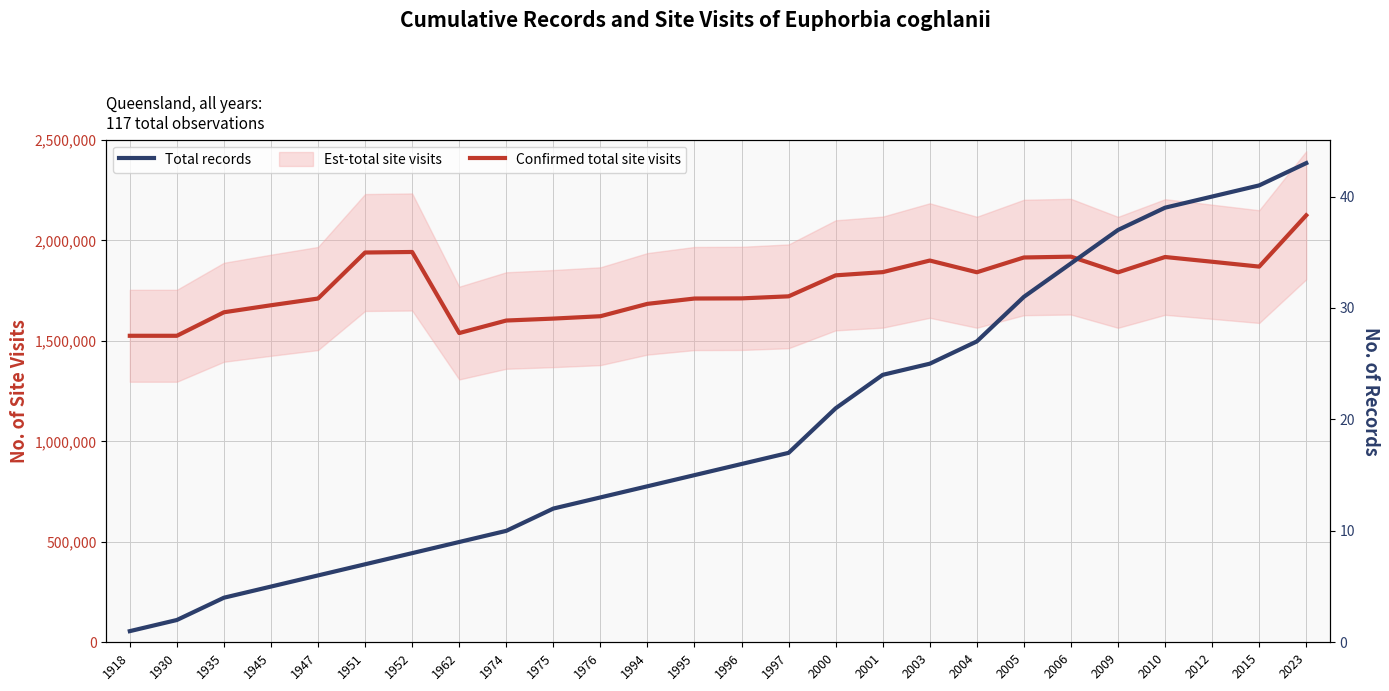

Is the value of Total records at 1974 greater than the value of Confirmed total site visits at 1994?

No